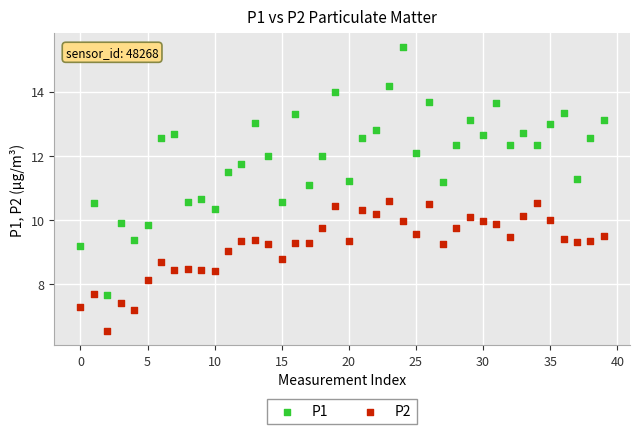

Which series has the largest Y range (max minus min)?

P1